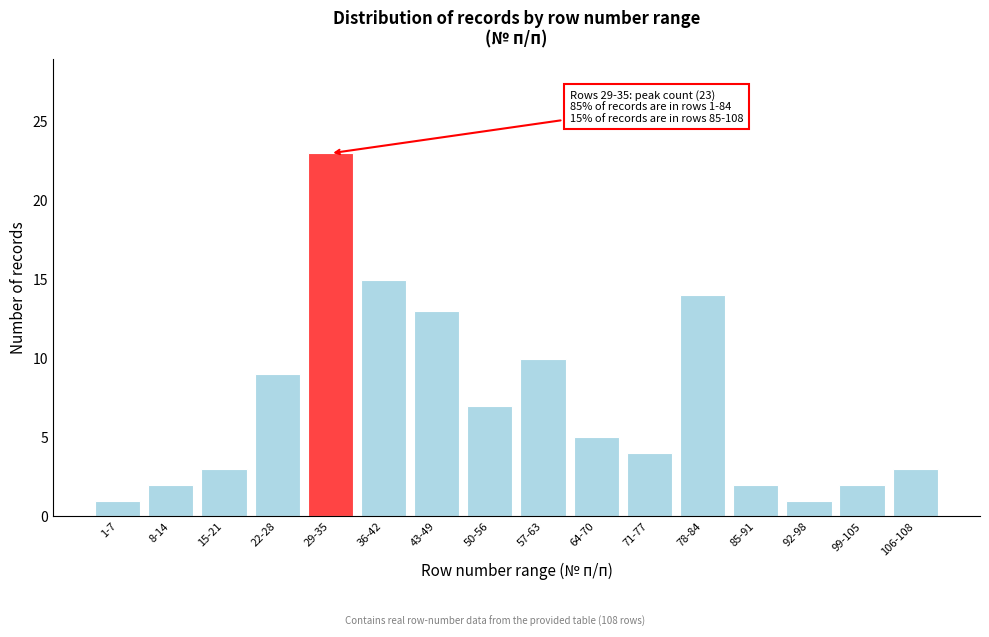

Reading left to right, list all the values displayed in this chart.

1	2	3	9	23	15	13	7	10	5	4	14	2	1	2	3